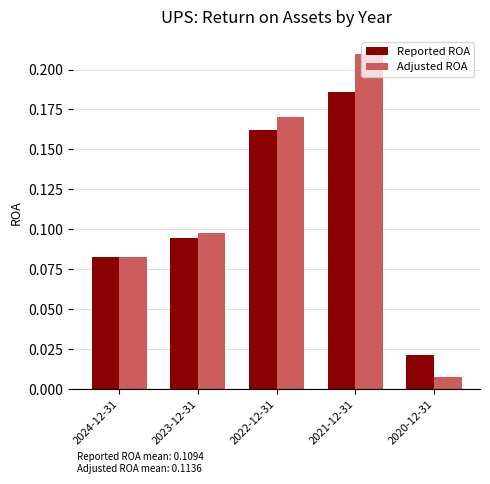

What are all the series names shown in the legend?

Reported ROA, Adjusted ROA